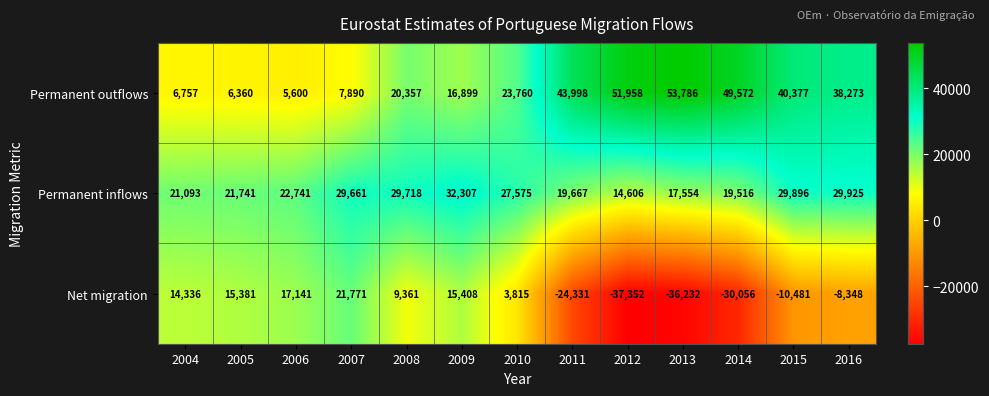

Which series has the largest total across all categories?

Permanent outflows